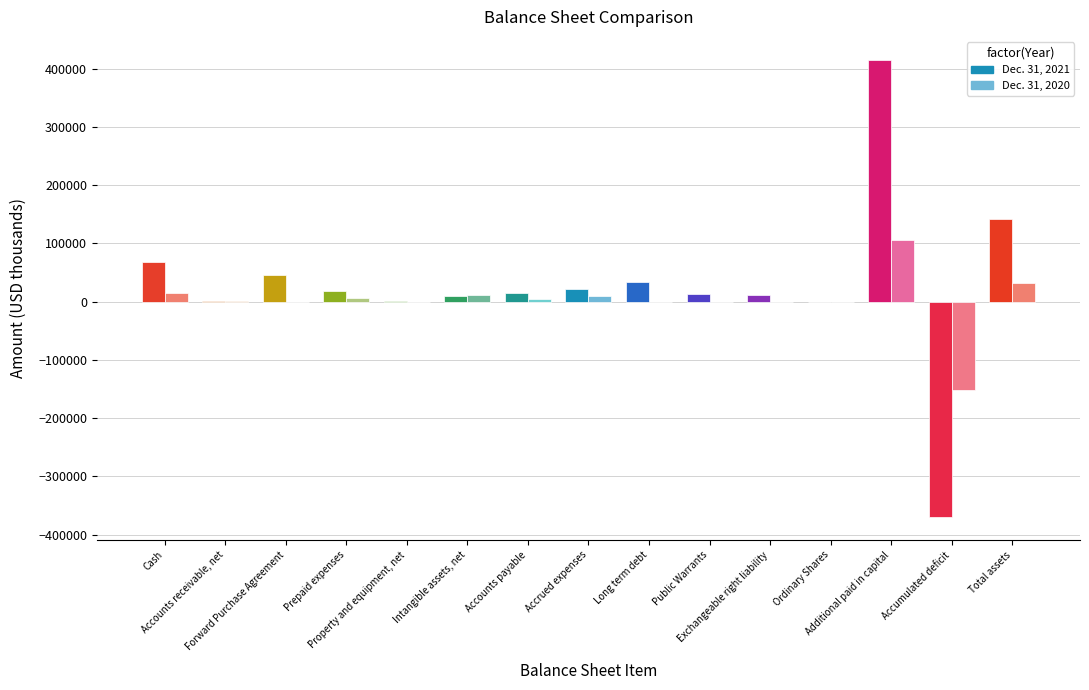

How many distinct data groups are displayed?

2